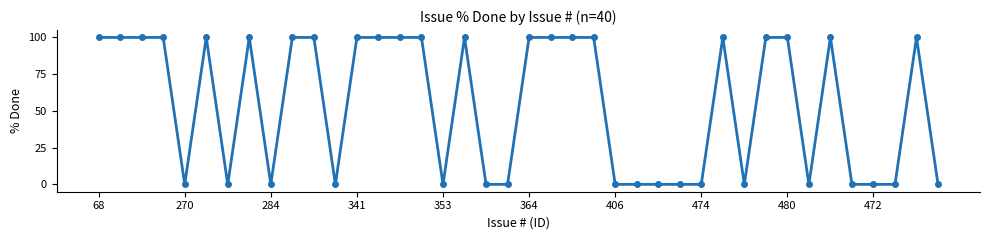

How many lines are shown in the chart?

1